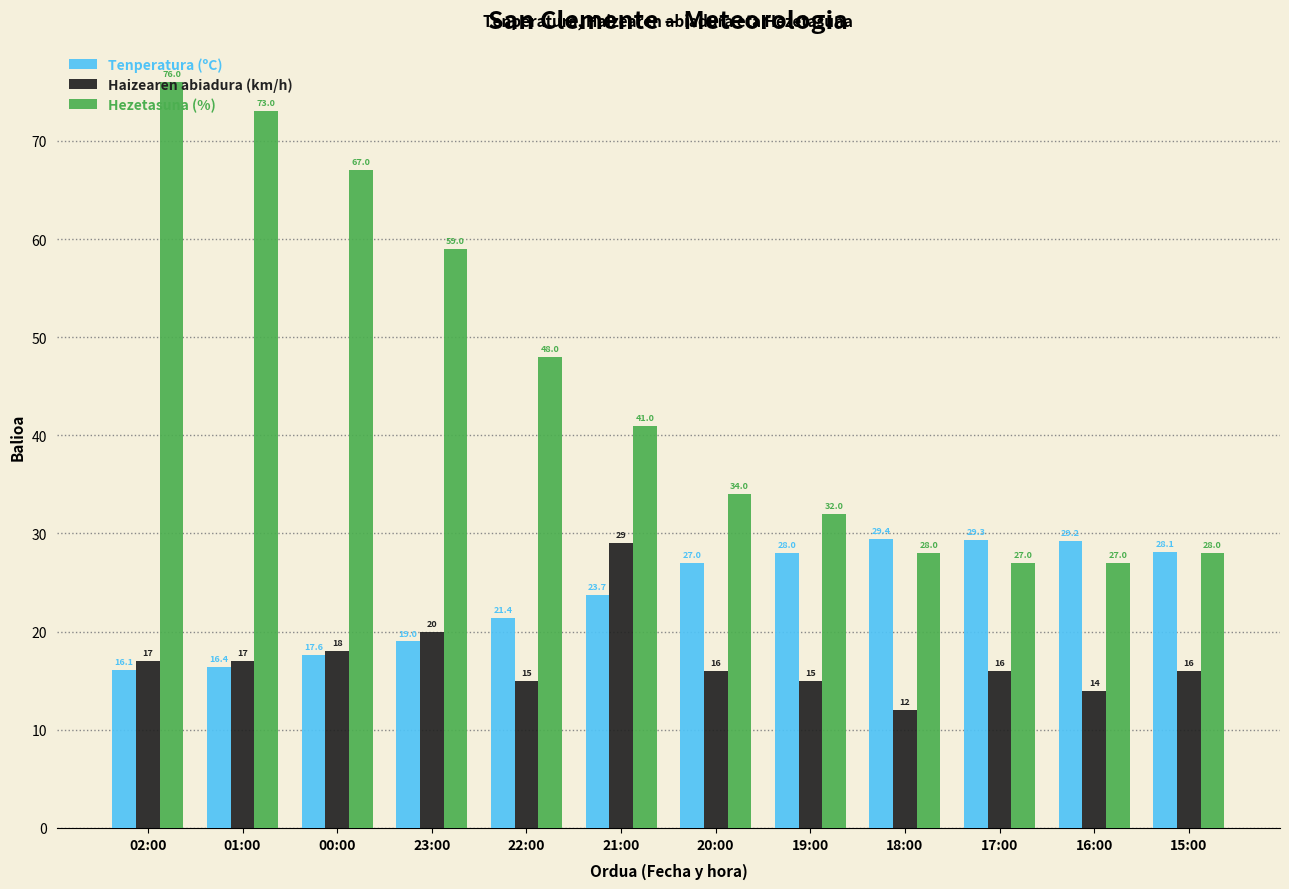

Rank the series by their maximum value, from highest to lowest.

Hezetasuna (%), Tenperatura (ºC), Haizearen abiadura (km/h)